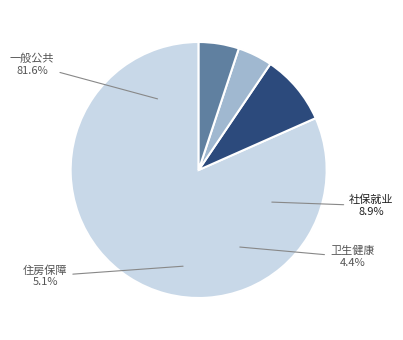

Do 社会保障和就业支出 and 住房保障支出 together represent more than half of the pie?

No